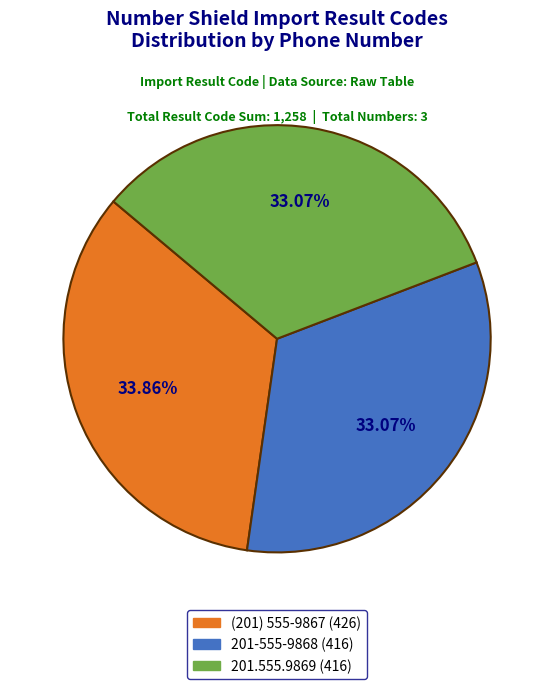

To the nearest percent, what is the difference between the largest and smallest slice percentages?

1%